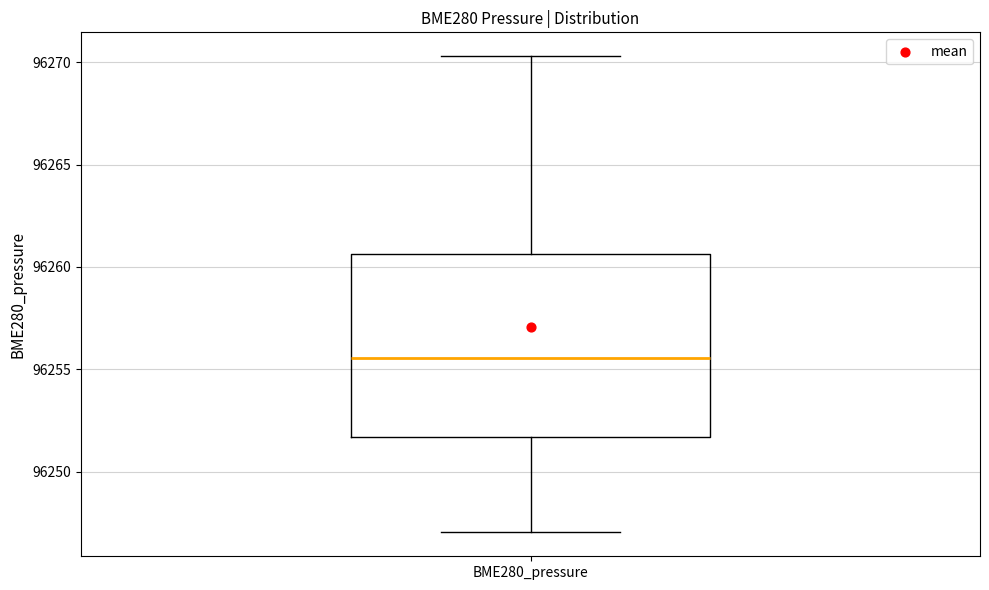

Read this box plot against the y-axis: the position of the median line, the range covered by the box, and the ends of both whiskers. The values are not printed on the chart, so give them approximately, as read against the axis.

median 96255.5, box 96251.5 to 96260.5, whiskers 96247.0 to 96270.5